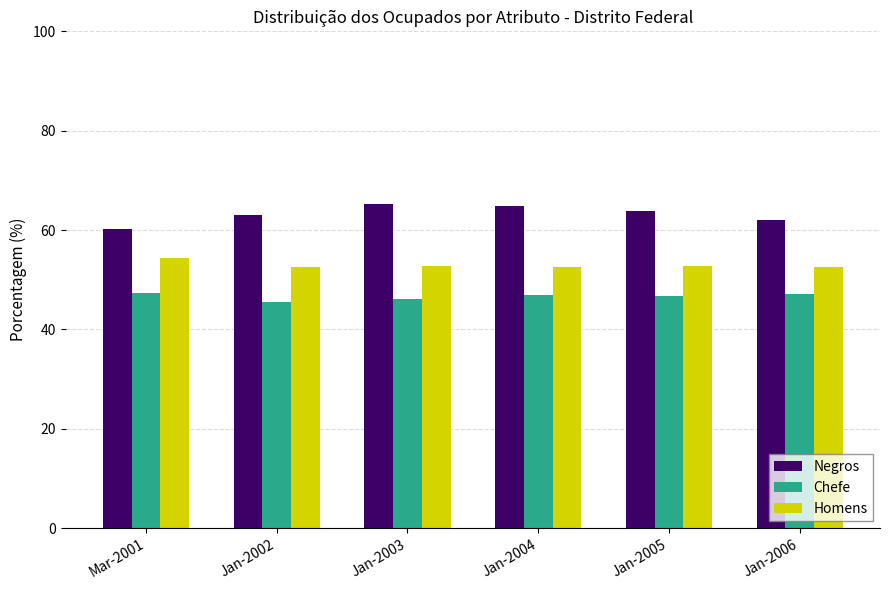

The value of Negros at Jan-2004 is 64.9. True or false?

True